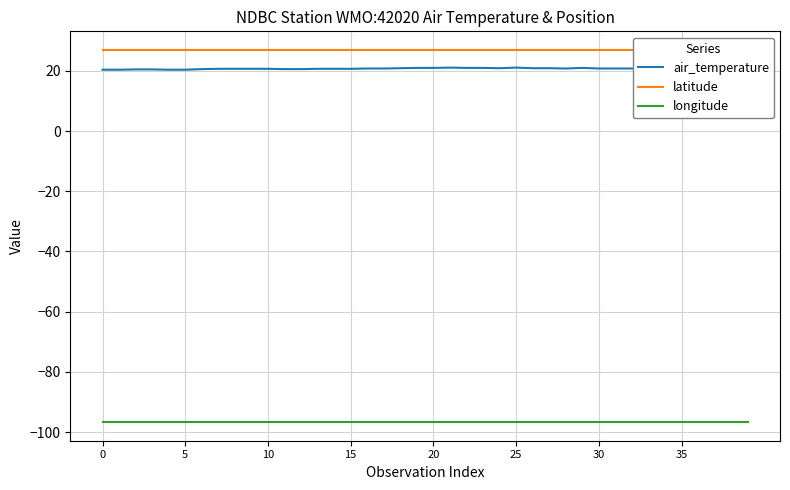

What value does the longitude series have at 37?

-96.7